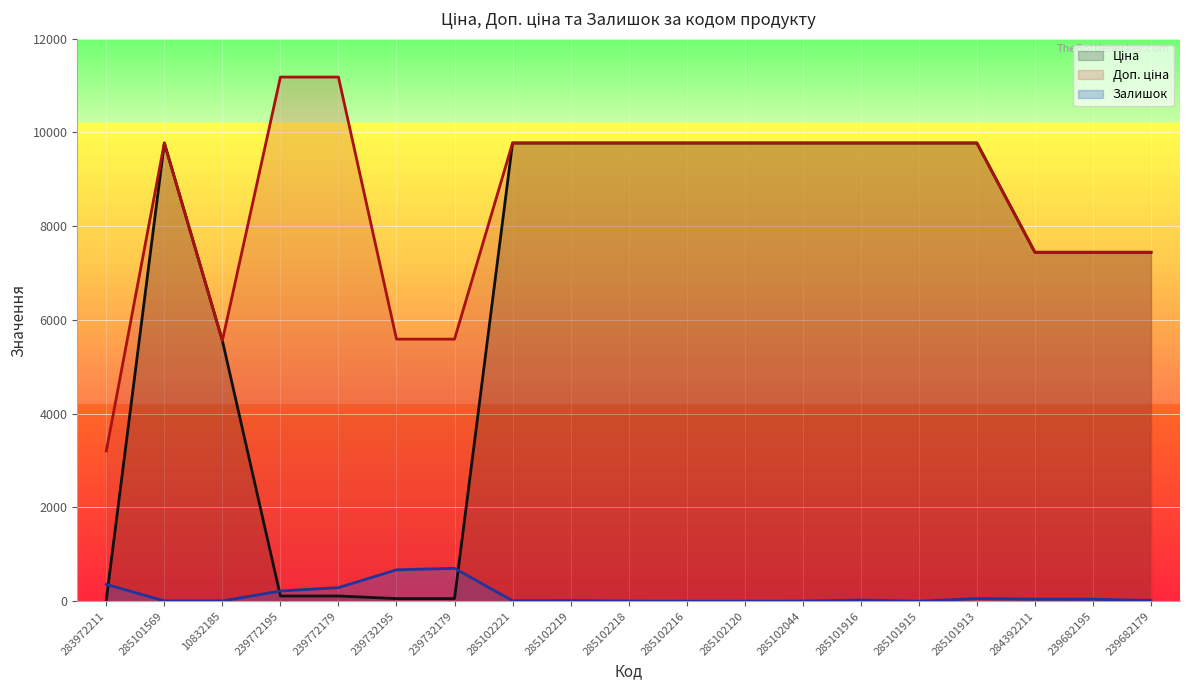

Reading left to right, transcribe all the data shown in this chart.

Ціна: 283972211=32.0	285101569=9775.5	10832185=5560.3	239772195=111.8	239772179=111.8	239732195=55.9	239732179=55.9	285102221=9775.5	285102219=9775.5	285102218=9775.5	285102216=9775.5	285102120=9775.5	285102044=9775.5	285101916=9775.5	285101915=9775.5	285101913=9775.5	284392211=7444.6	239682195=7444.6	239682179=7444.6
Доп. ціна: 283972211=3205.0	285101569=9775.5	10832185=5560.3	239772195=11182.0	239772179=11182.0	239732195=5591.0	239732179=5591.0	285102221=9775.5	285102219=9775.5	285102218=9775.5	285102216=9775.5	285102120=9775.5	285102044=9775.5	285101916=9775.5	285101915=9775.5	285101913=9775.5	284392211=7444.6	239682195=7444.6	239682179=7444.6
Залишок: 283972211=360.0	285101569=7.0	10832185=7.0	239772195=218.0	239772179=290.0	239732195=670.0	239732179=702.0	285102221=11.0	285102219=14.0	285102218=3.0	285102216=0.0	285102120=0.0	285102044=3.0	285101916=26.0	285101915=0.0	285101913=58.0	284392211=44.0	239682195=43.0	239682179=17.0